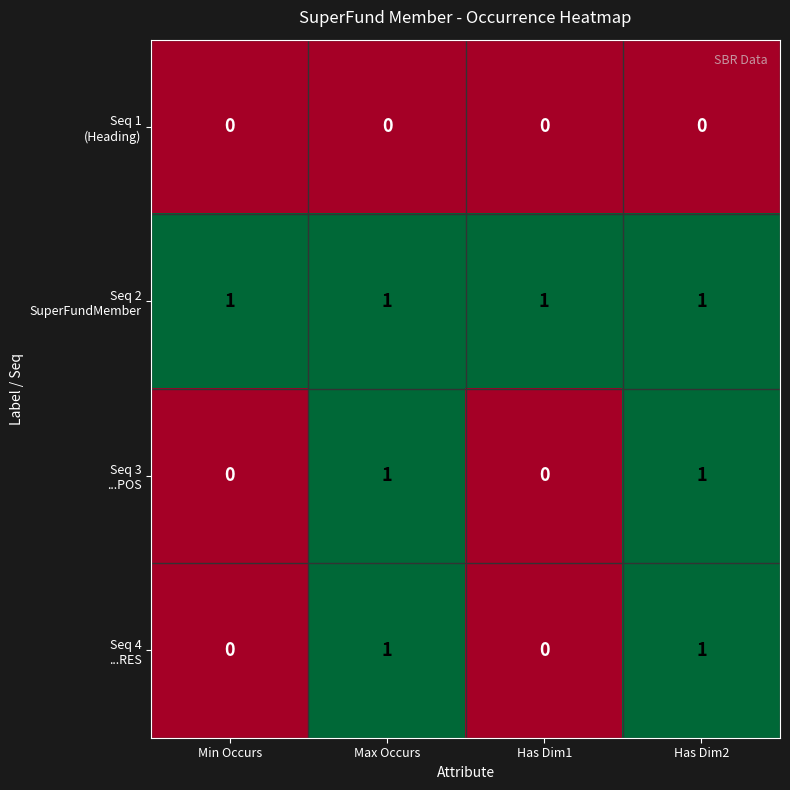

What is the total value across all series at Max Occurs?

3